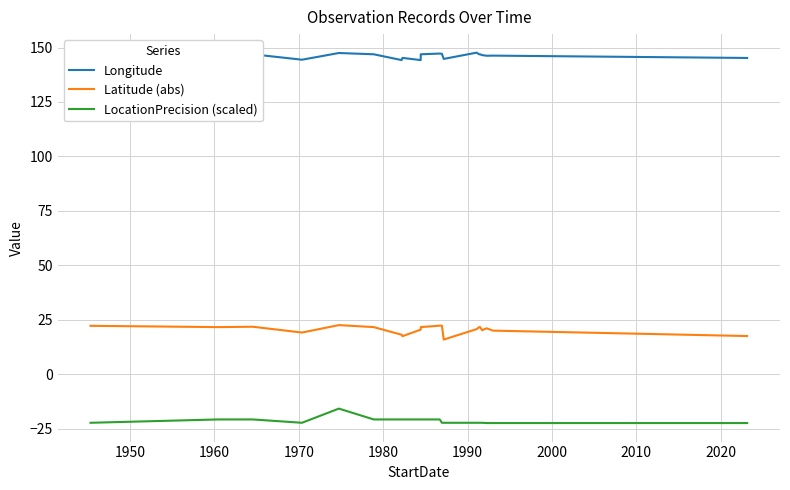

Does the chart have visible grid lines?

Yes